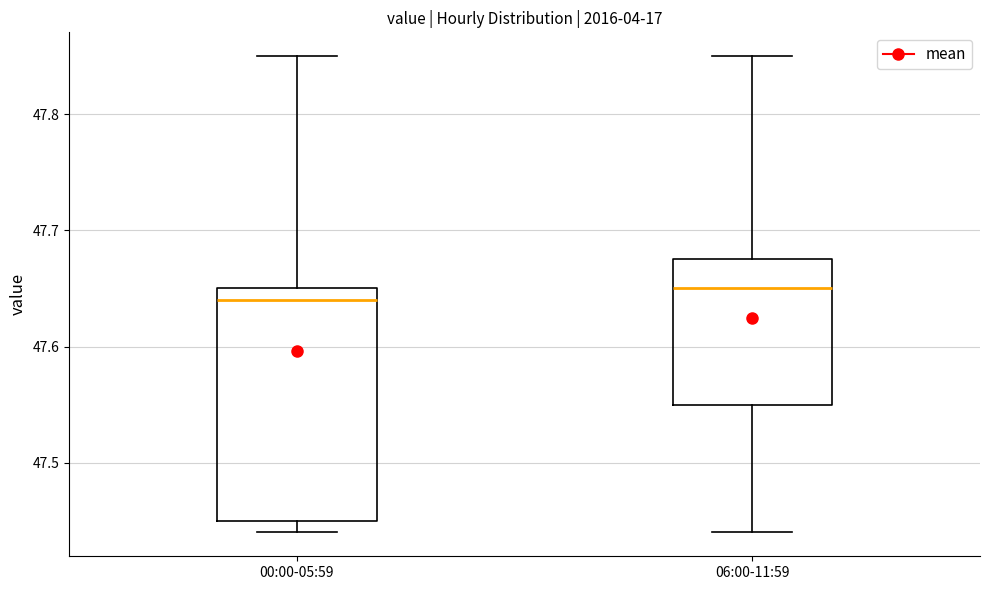

Which box is the tallest, from its lower edge to its upper edge?

00:00-05:59